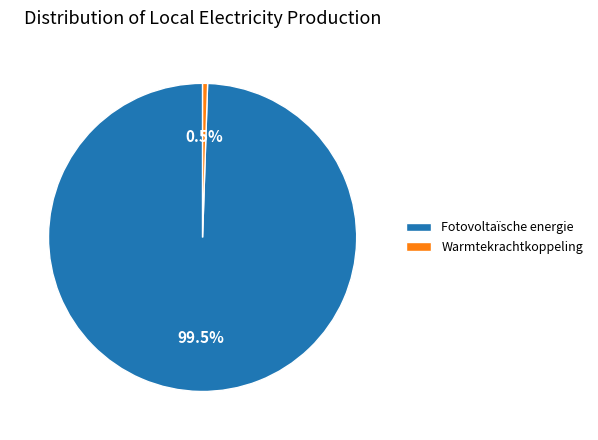

Is the sum of Warmtekrachtkoppeling and Fotovoltaïsche energie greater than half?

Yes